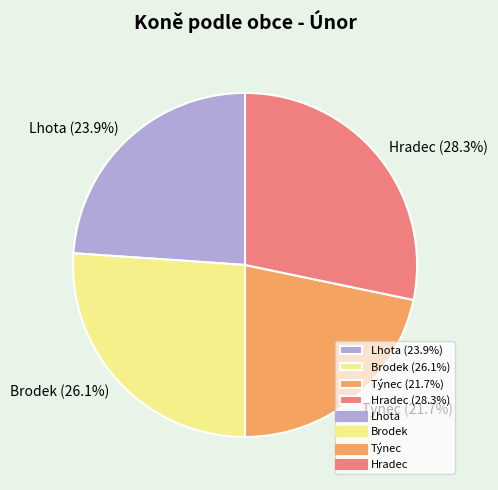

Rank the categories by value from highest to lowest.

Hradec, Brodek, Lhota, Týnec